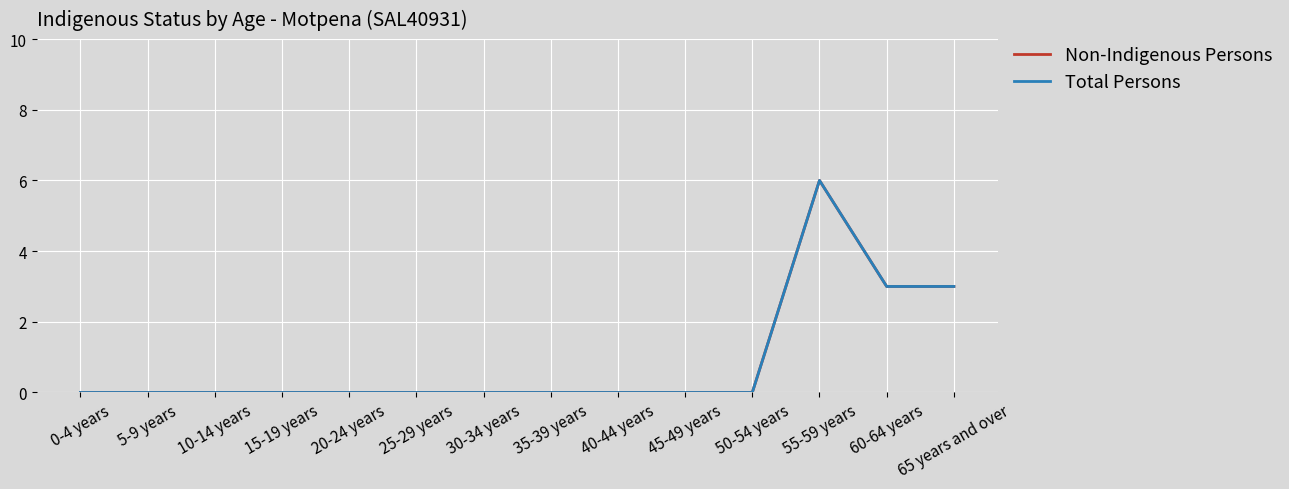

True or false: Total Persons and Non-Indigenous Persons intersect in this chart.

False